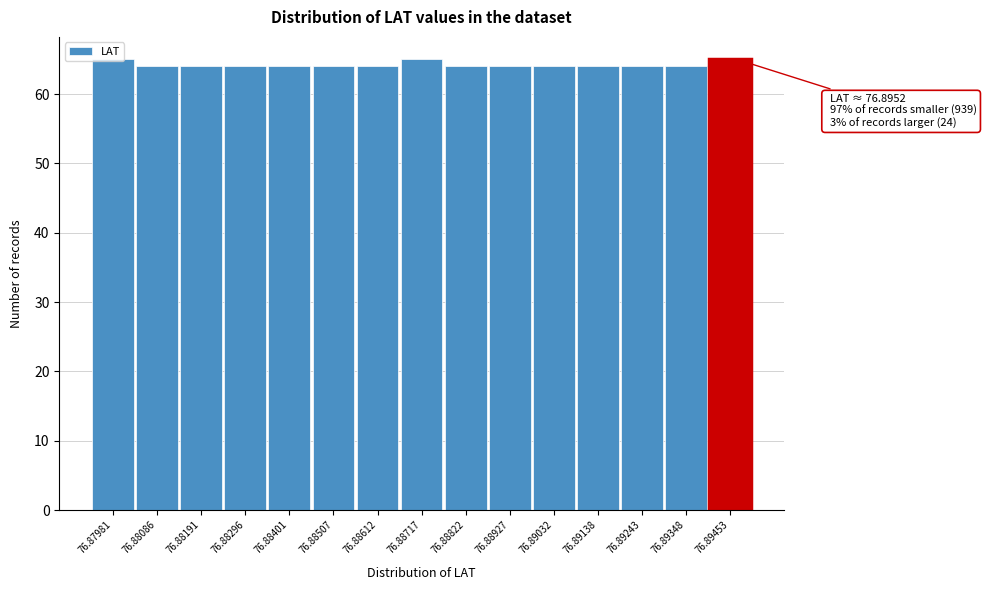

What is the maximum value shown in the chart?

65